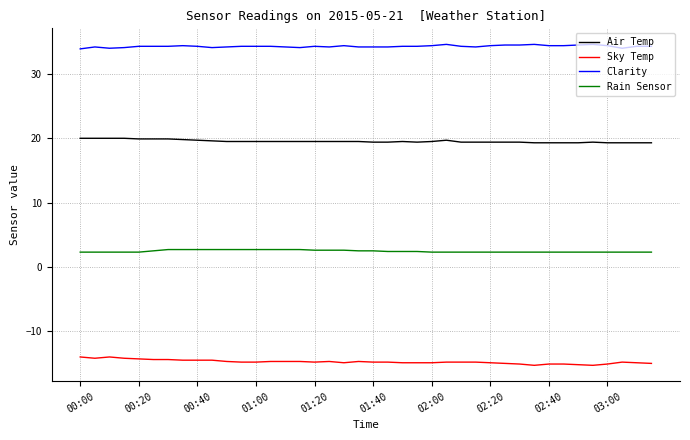

List the series in order of their peak value, highest first.

Clarity, Air Temp, Rain Sensor, Sky Temp